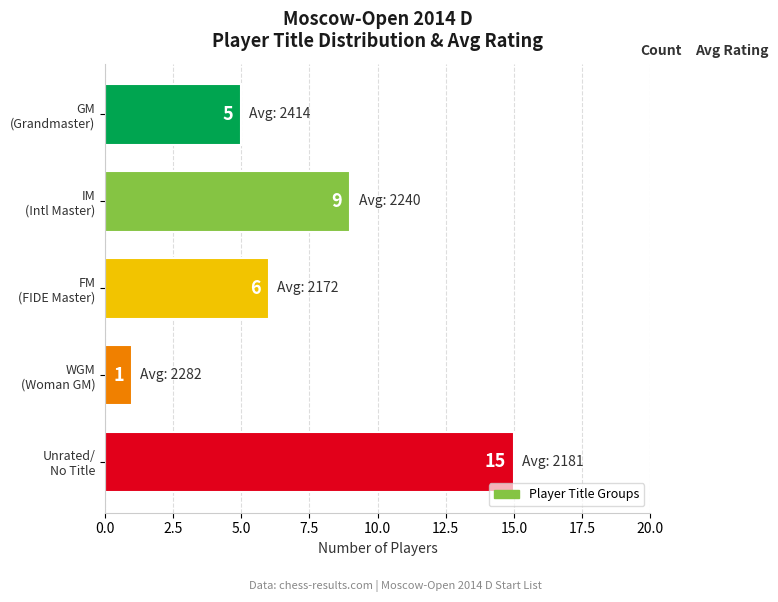

What is the value of the 4th bar from the top?

1